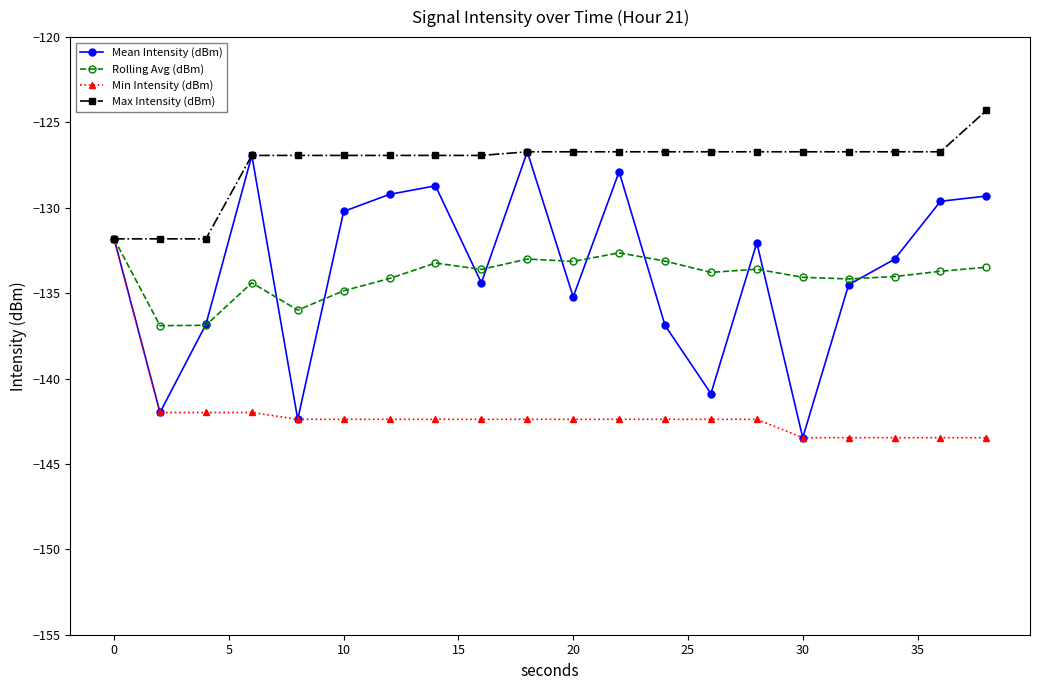

What is the maximum value shown in the chart?

-124.3